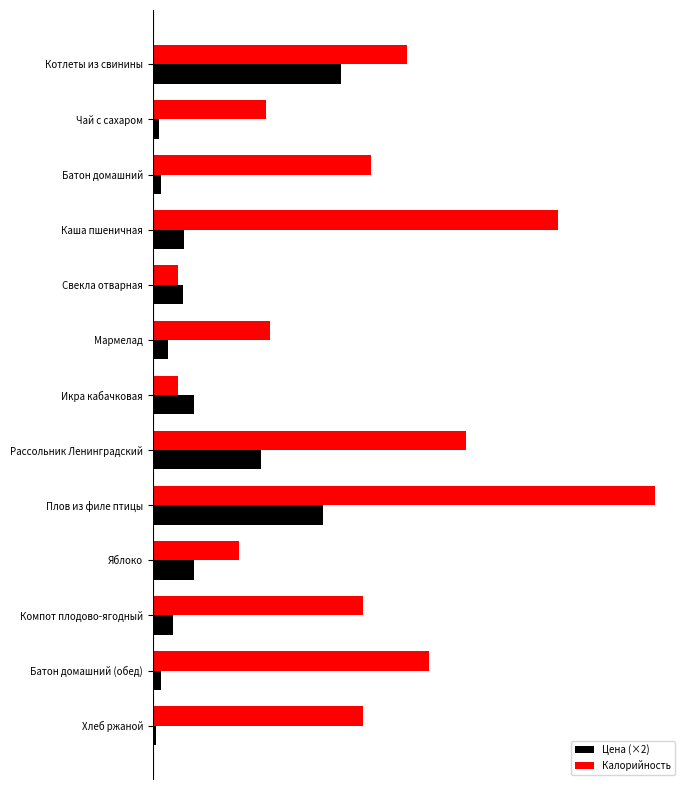

What is the value of the Цена (×2) bar at the 7th from the left?

22.3